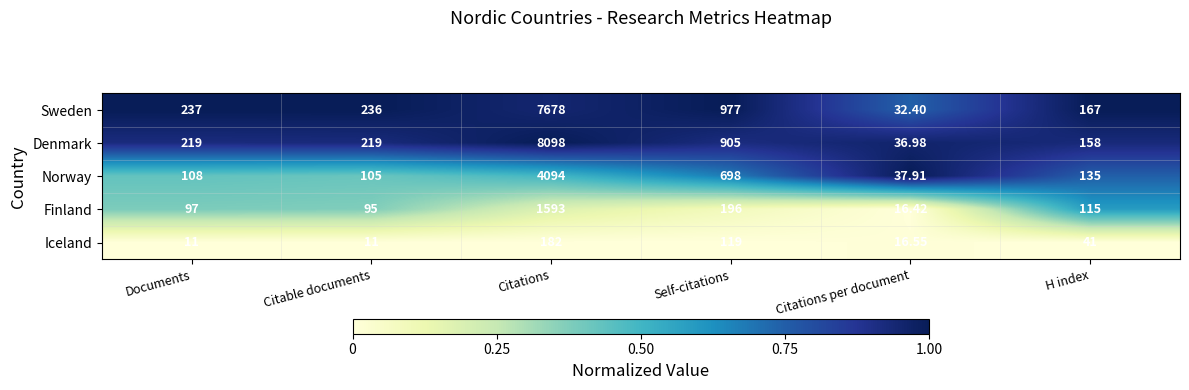

At which category is the sum across all series the highest?

Citations